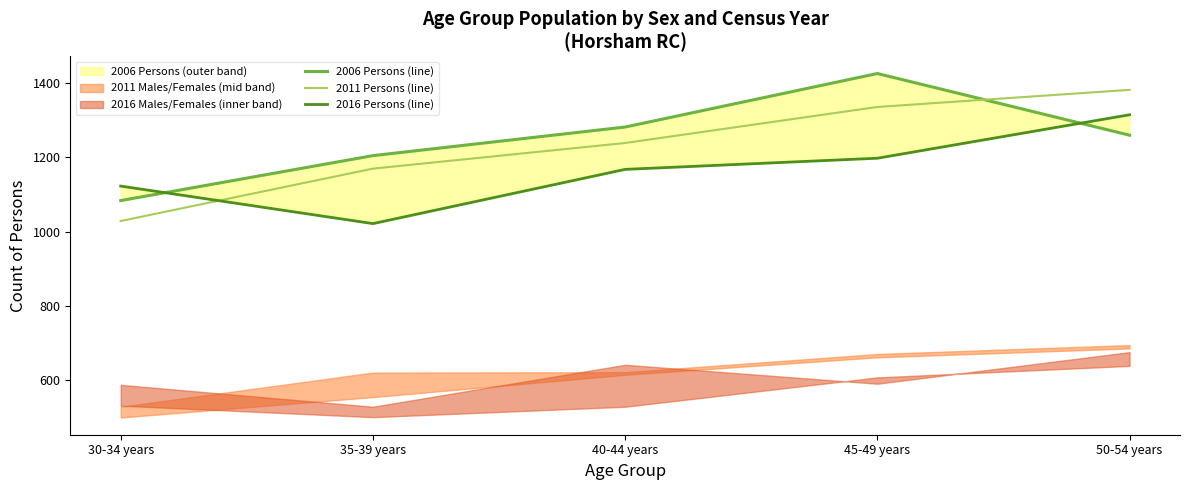

The value of 2011 Females at 30-34 years is 1029. True or false?

True